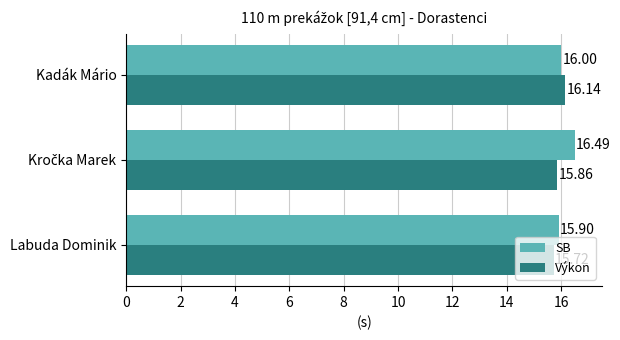

How many Výkon values are between 15 and 16?

2